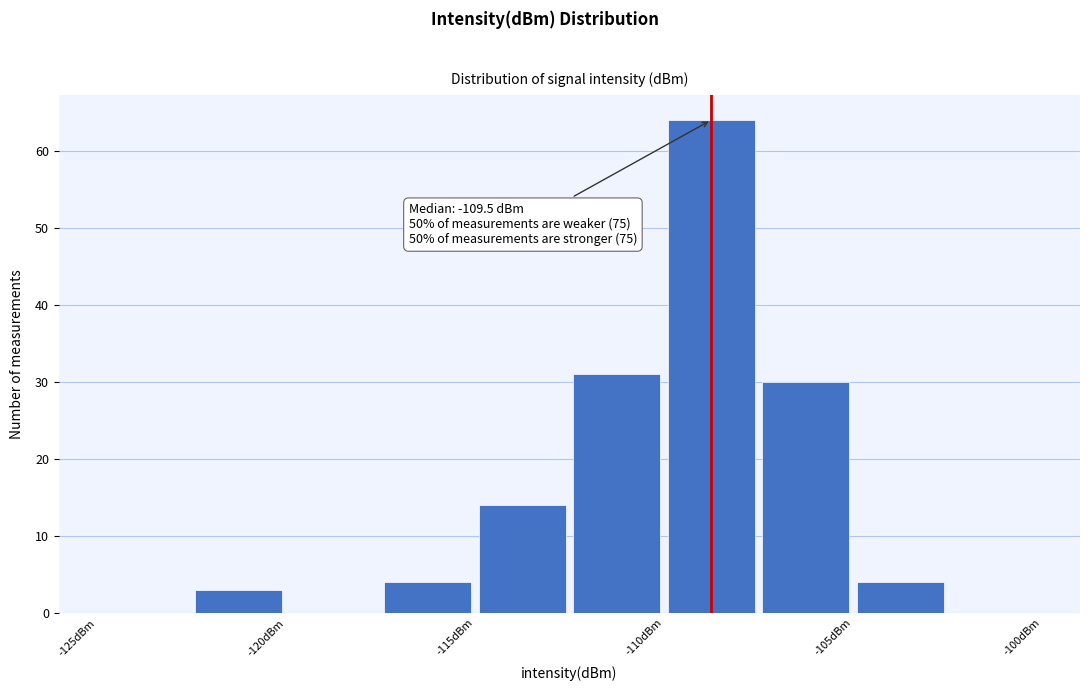

Which range on the x-axis has the tallest bar?

-110.0 to -107.5